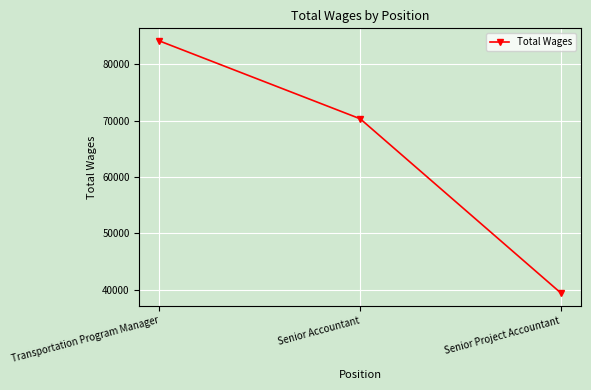

How many data points are less than 70307?

1